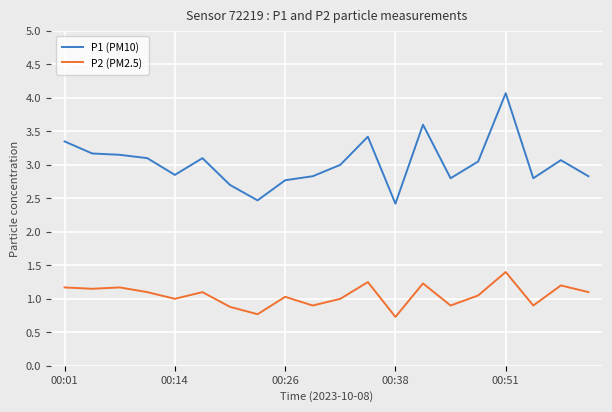

What is the maximum value shown in the chart?

4.1